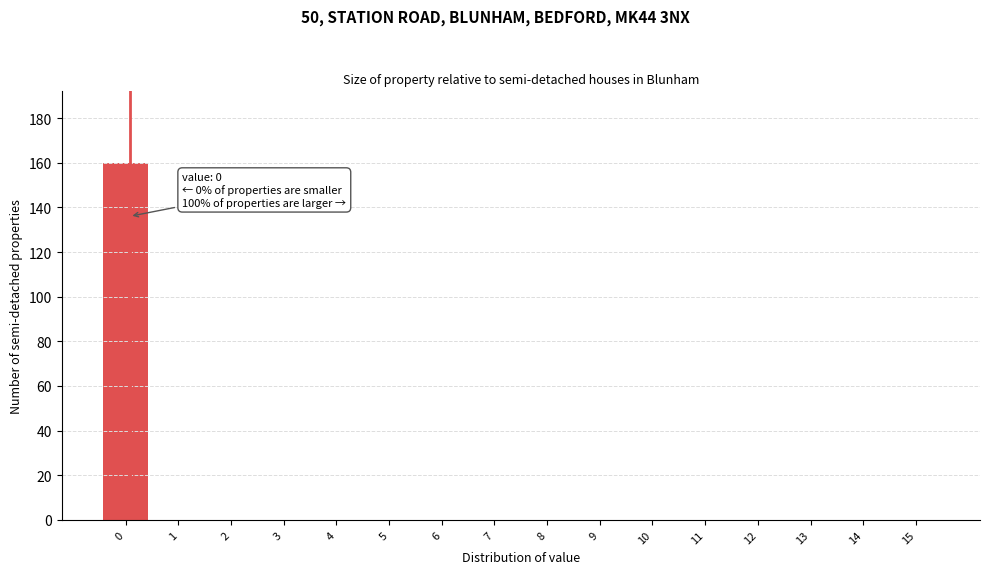

Reading left to right, transcribe all the data shown in this chart.

0=160	1=0	2=0	3=0	4=0	5=0	6=0	7=0	8=0	9=0	10=0	11=0	12=0	13=0	14=0	15=0